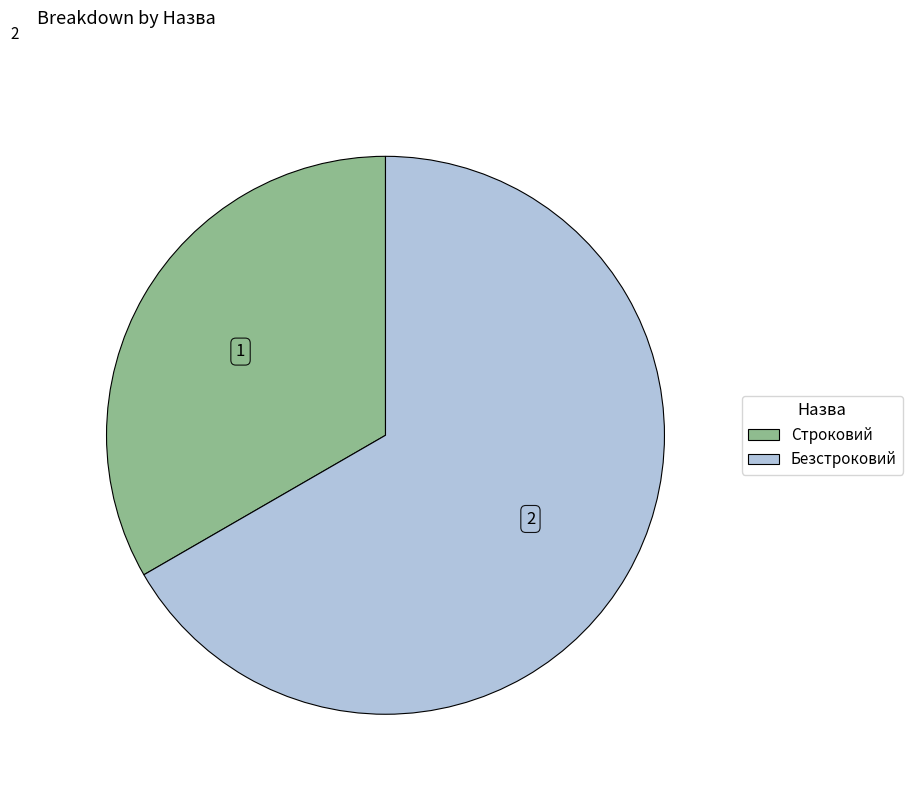

Which has a higher value, Строковий or Безстроковий?

Безстроковий